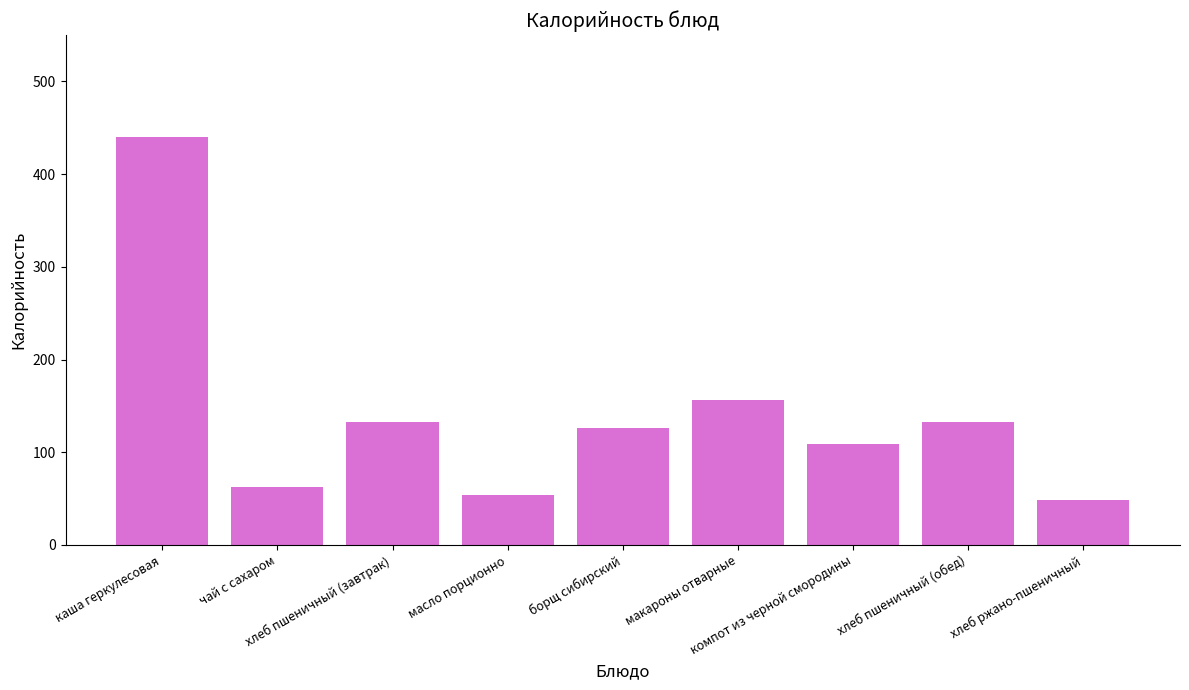

What position from the left is хлеб пшеничный (обед)?

8